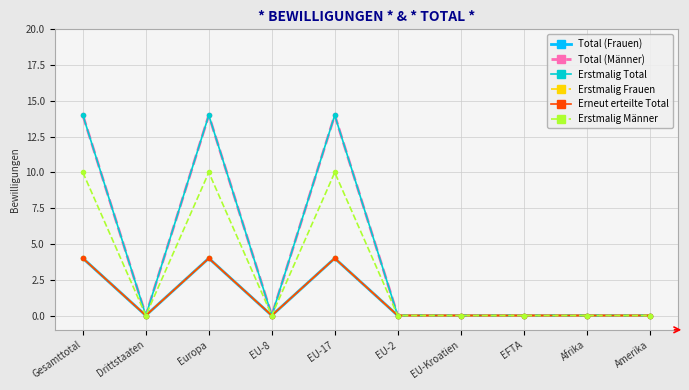

What is the value of the Total (Männer) point at the 5th from the left?

14